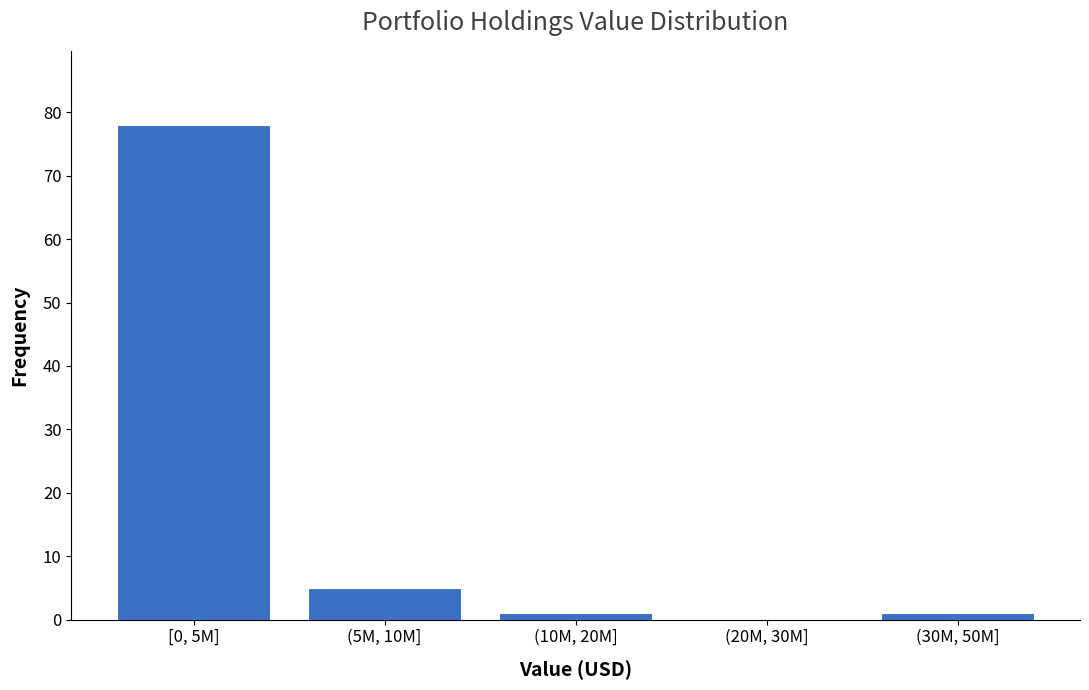

Reading left to right, extract all data points from this chart.

[0, 5M]=78	(5M, 10M]=5	(10M, 20M]=1	(20M, 30M]=0	(30M, 50M]=1